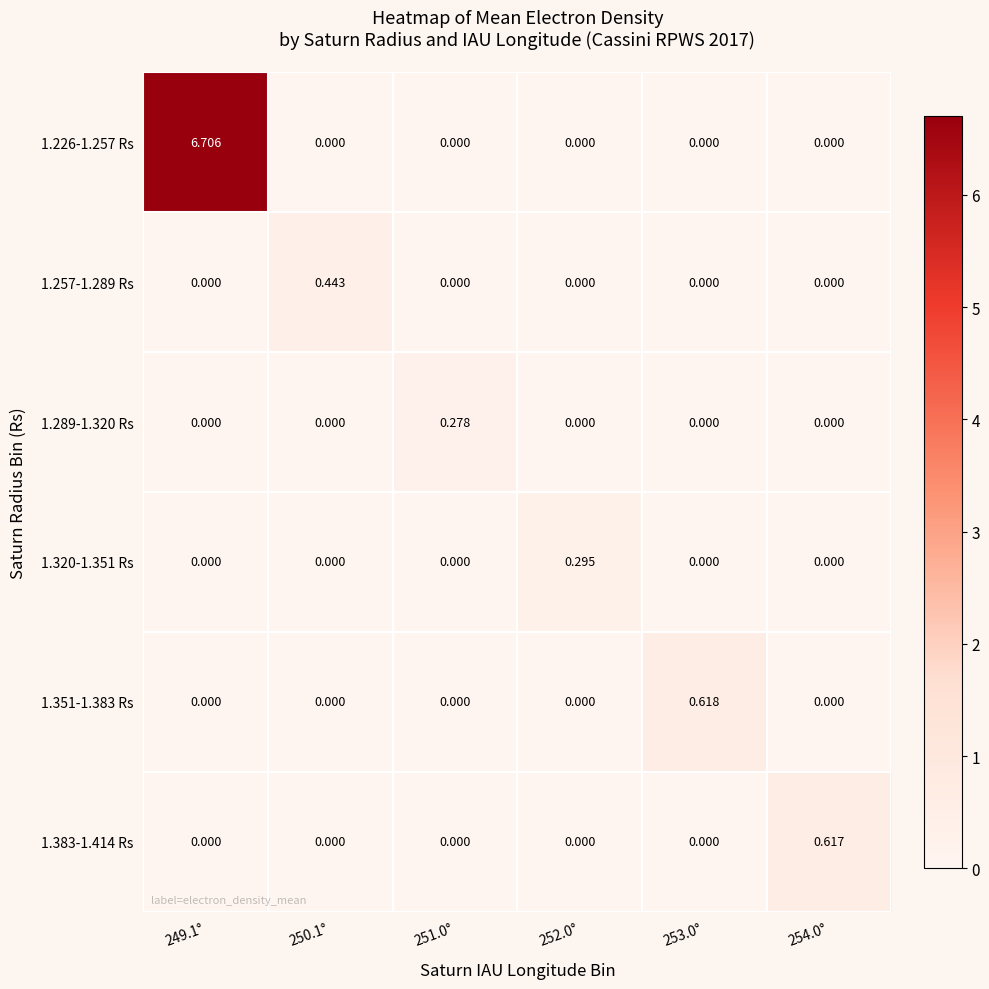

How many distinct data groups are displayed?

6